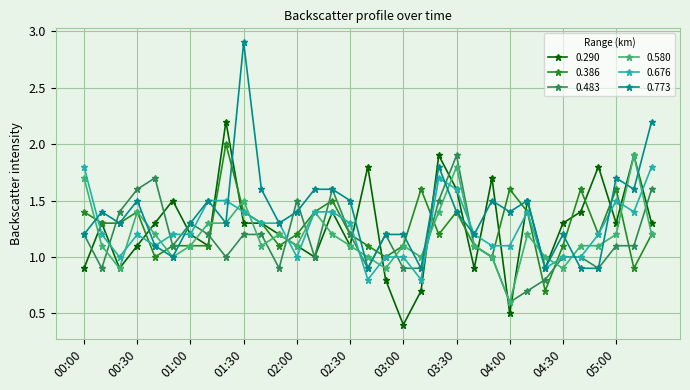

Which series has the widest spread of values?

0.773